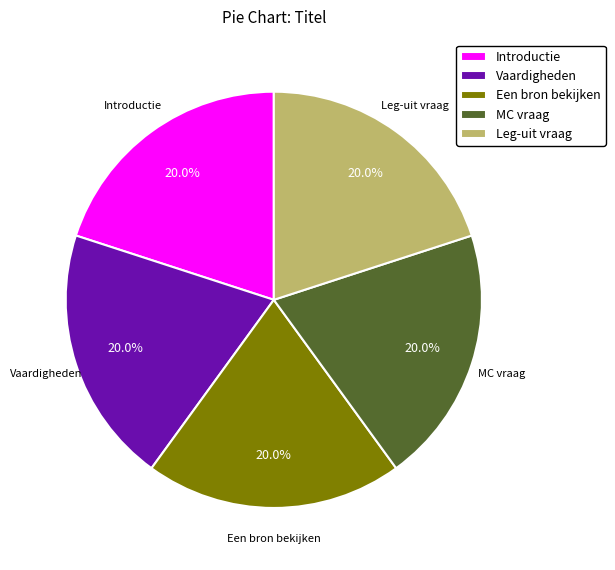

Is there any slice that represents more than half of the pie?

No